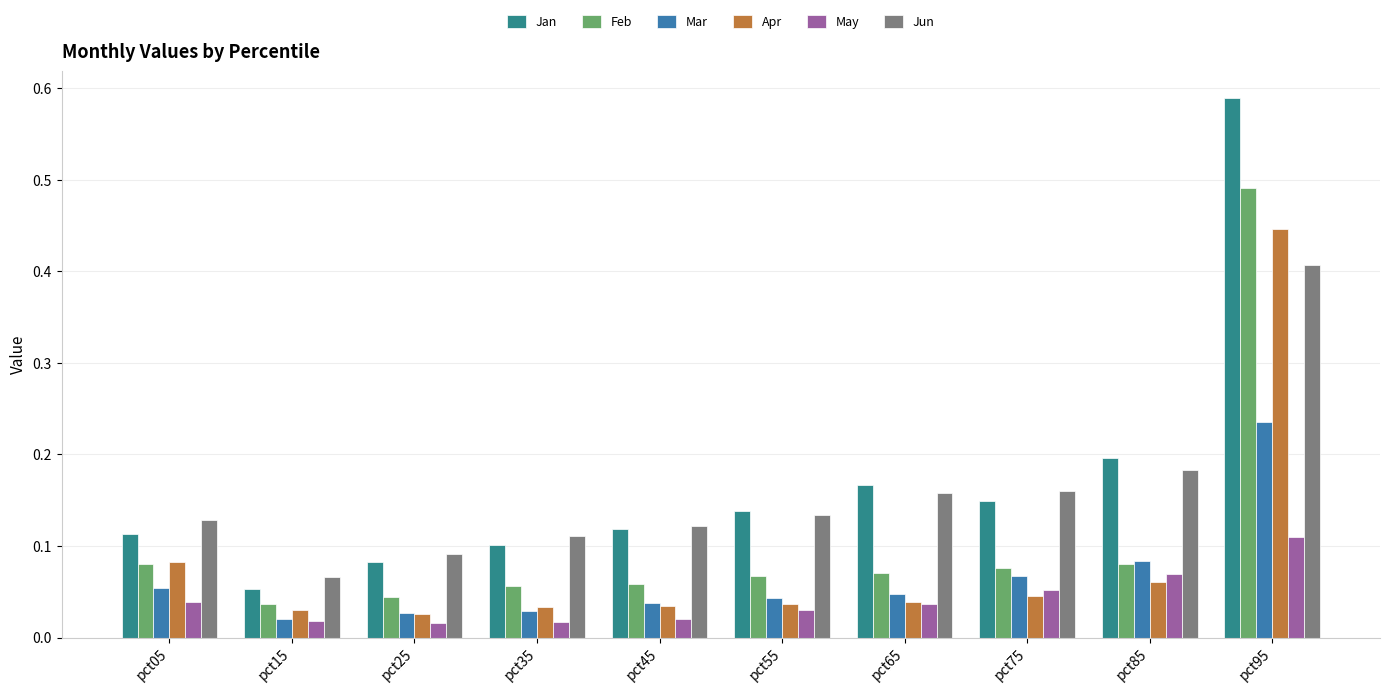

At which label does Mar reach its peak?

pct95